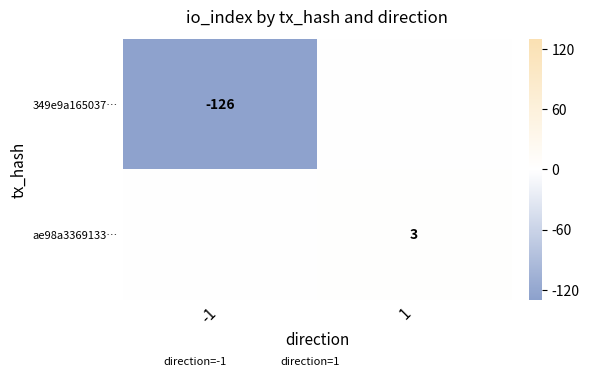

At which label does ae98a3369133… reach its peak?

1